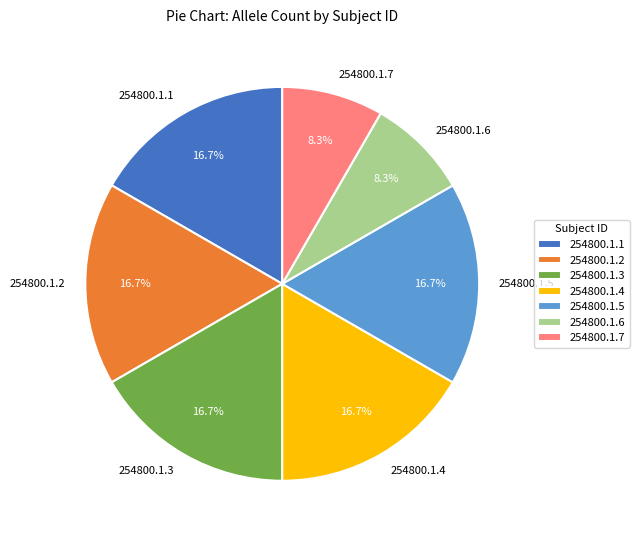

To the nearest percent, what is the difference between the largest and smallest slice percentages?

8%